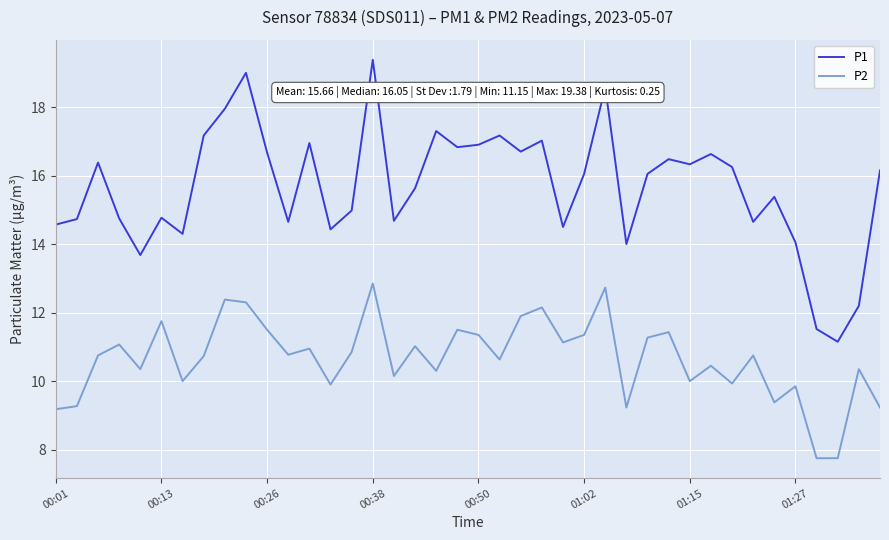

What is the highest value of the P1 series?

19.4